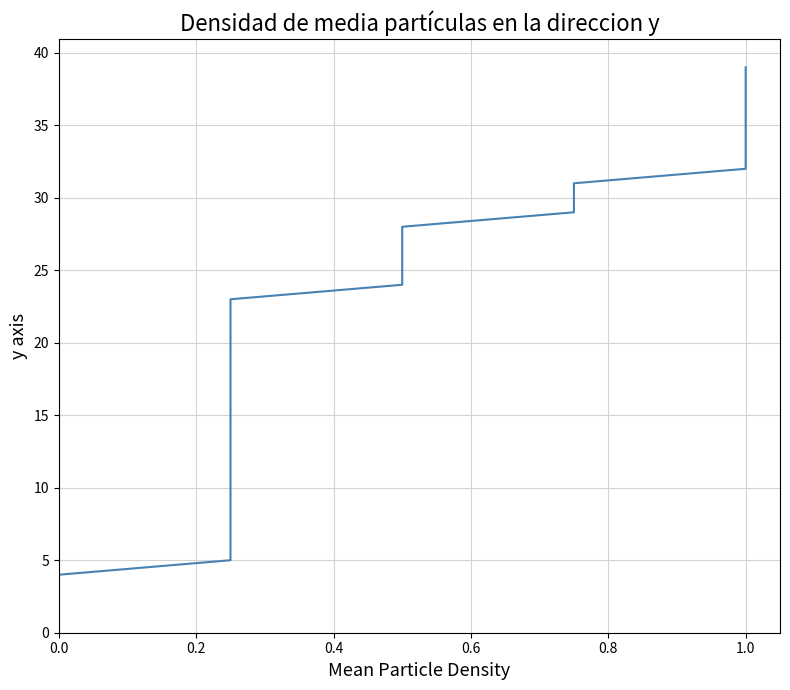

At which category does the chart reach its peak across all series?

1.0